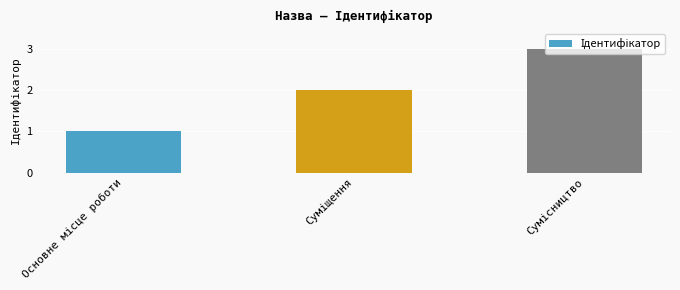

What is the sum of all values?

6